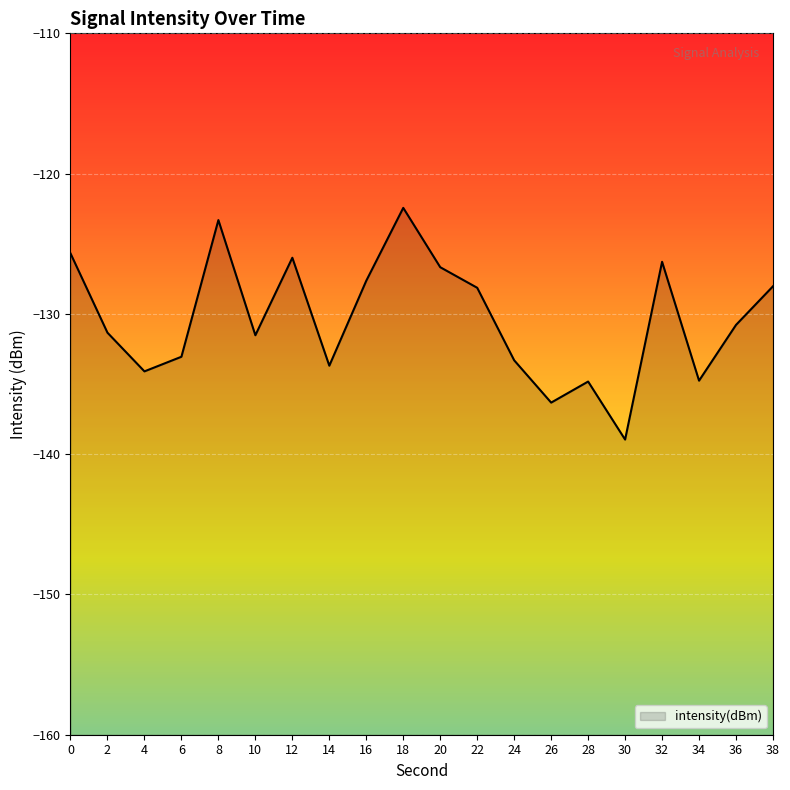

Reading right to left, extract all data points from this chart.

38=-128.0	36=-130.8	34=-134.8	32=-126.3	30=-139.0	28=-134.8	26=-136.3	24=-133.3	22=-128.1	20=-126.7	18=-122.4	16=-127.6	14=-133.7	12=-126.0	10=-131.5	8=-123.3	6=-133.1	4=-134.1	2=-131.3	0=-125.7